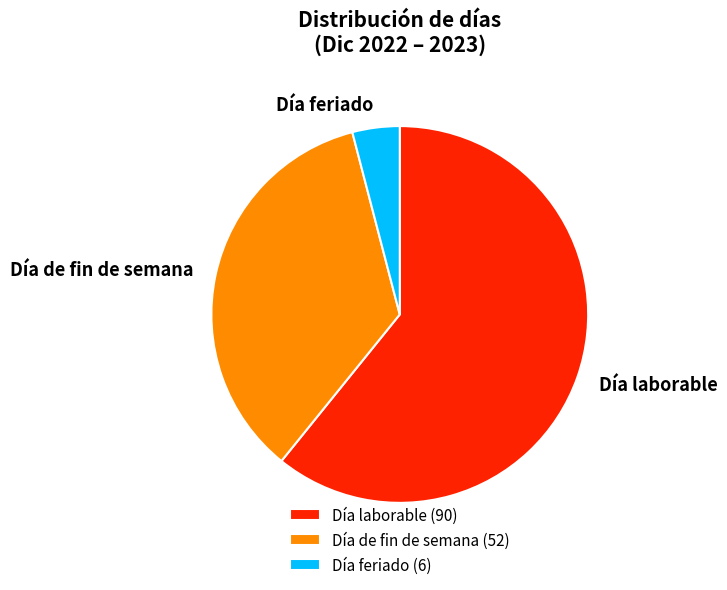

Between Día laborable and Día de fin de semana, which is larger?

Día laborable